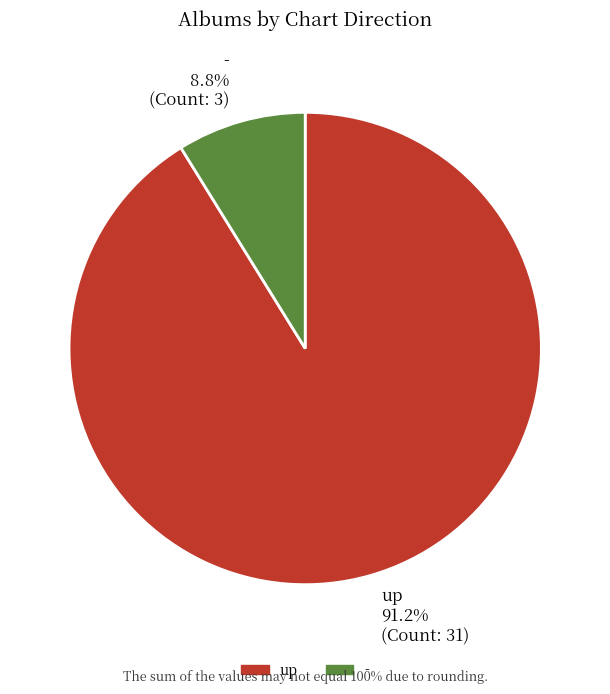

To the nearest percent, what is the difference between the - and up slice percentages?

82%